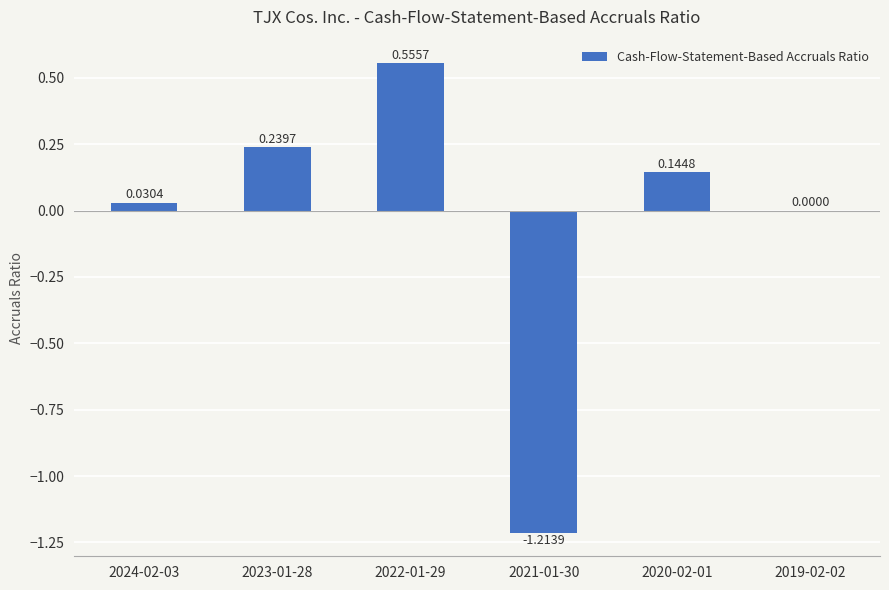

What is the sum of all values?

-0.2